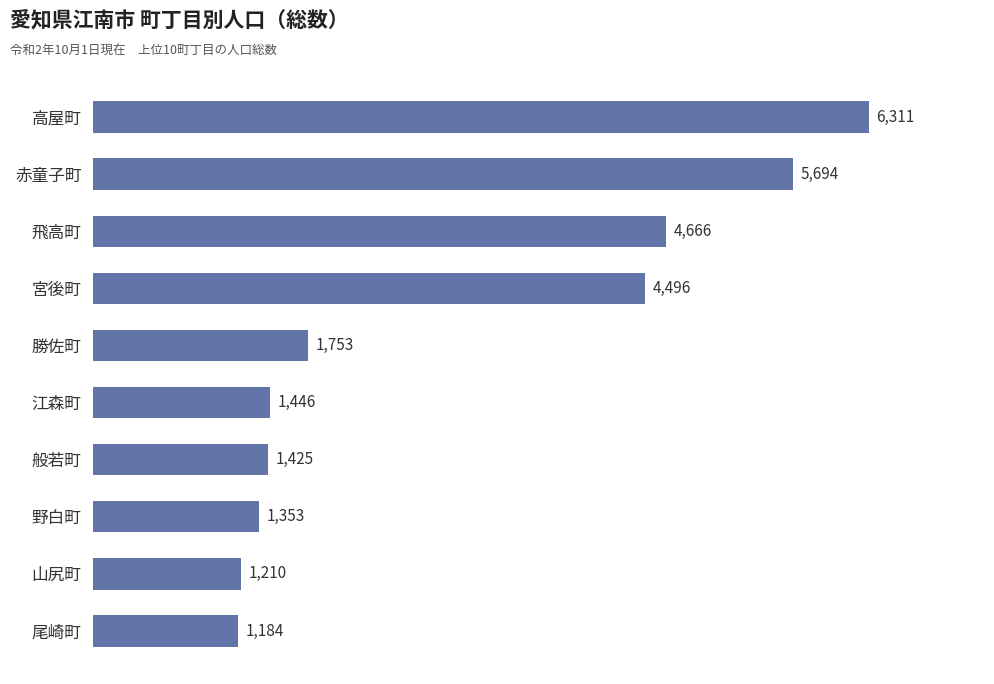

Where is the data nearest to the value 3747?

宮後町